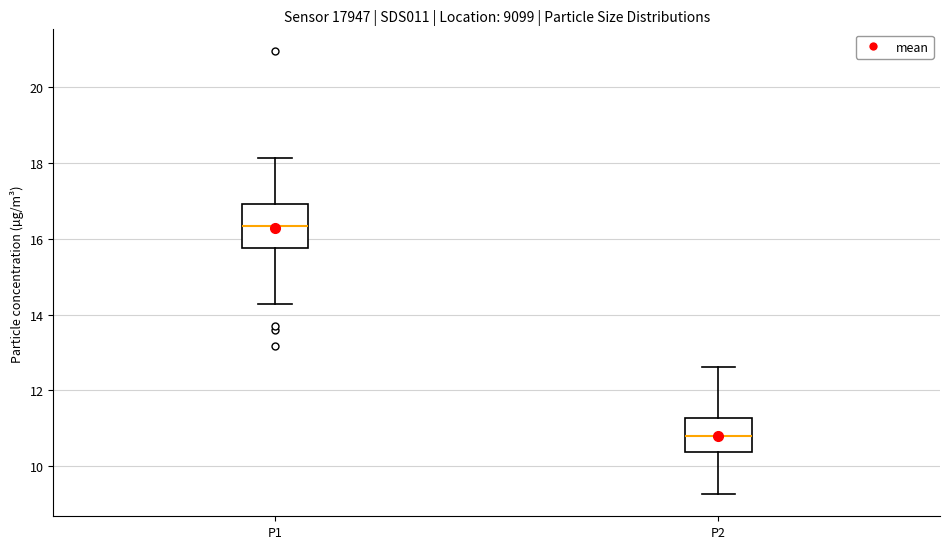

Reading left to right, transcribe this box plot: for each box, give where its median line is, the range the box spans, and where its two whiskers end, as read against the y-axis. The values are not printed on the chart, so give them approximately, as read against the axis.

P1: median 16.4, box 15.8 to 17.0, whiskers 14.2 to 18.2
P2: median 10.8, box 10.4 to 11.2, whiskers 9.2 to 12.6